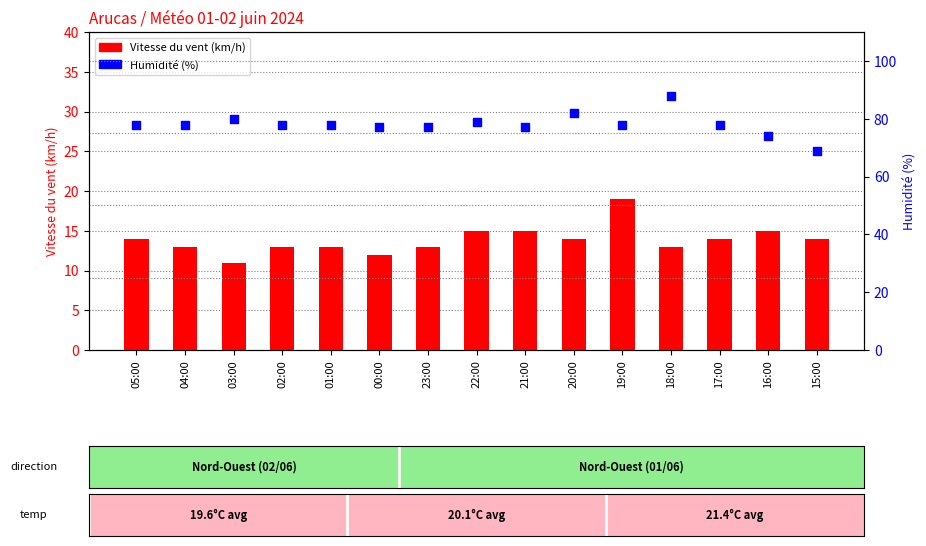

Which series has the widest spread of Y values?

Humidité (%)